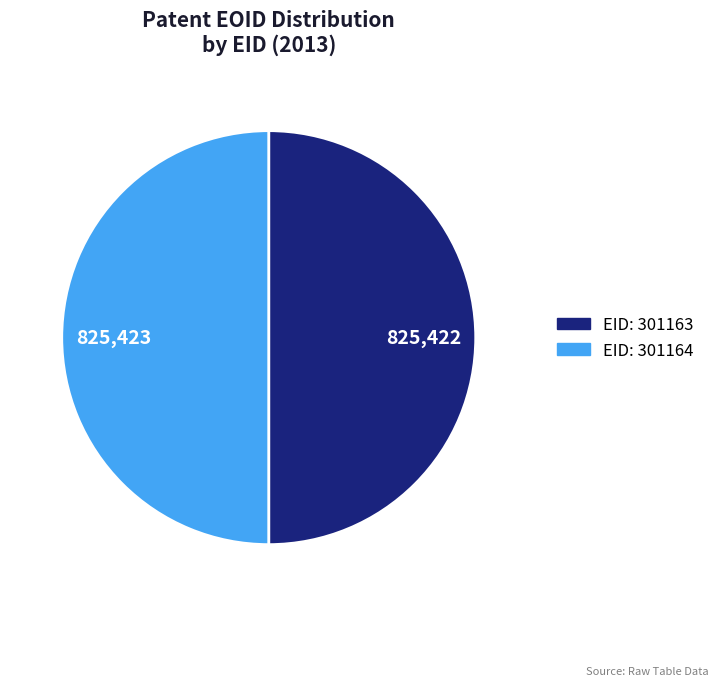

Count the number of slices in the pie.

2